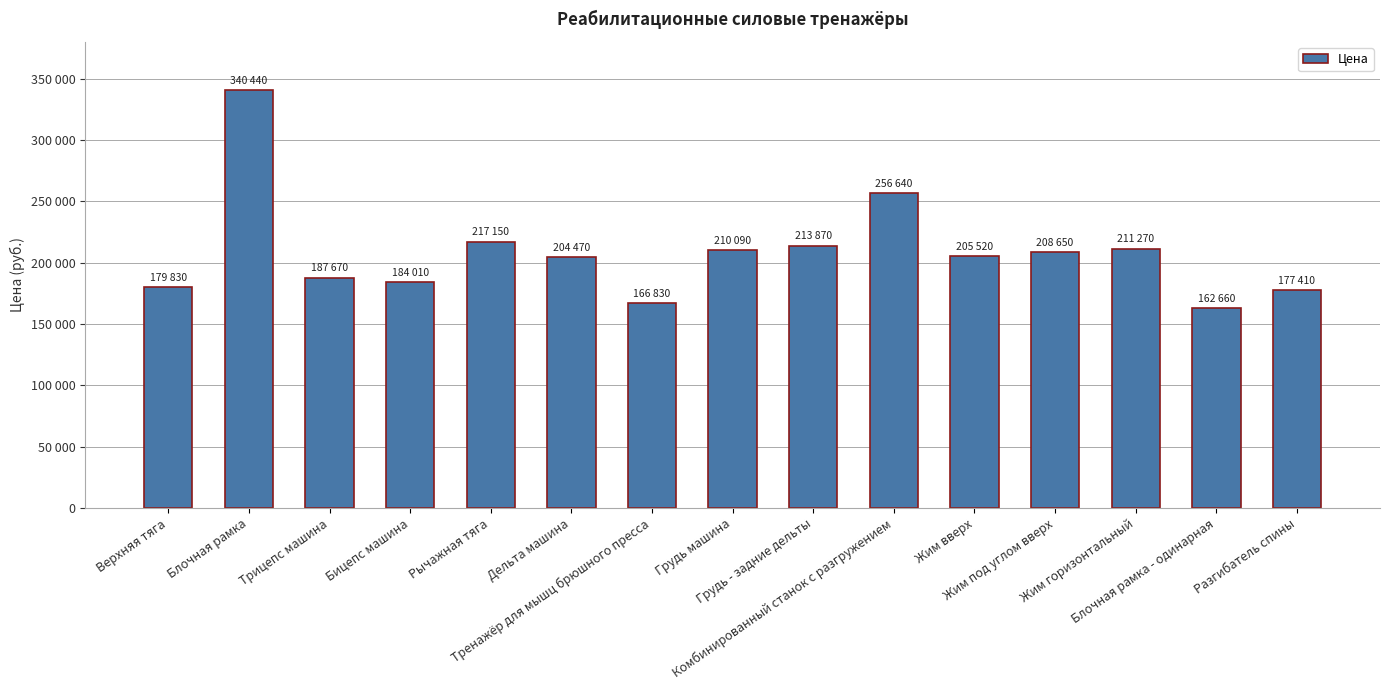

Are the bars horizontal?

No